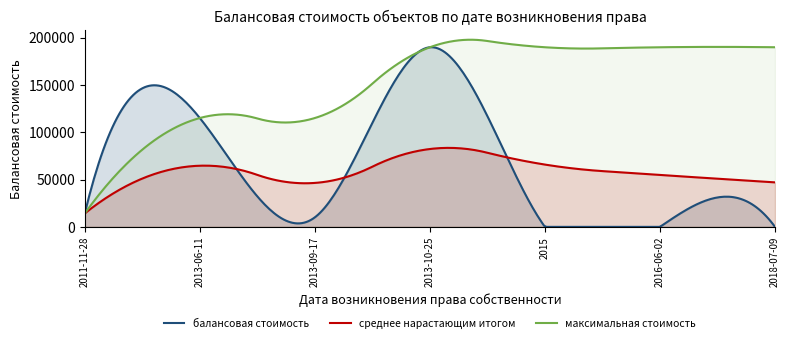

The value at 2016-06-02 is 108572.7. True or false?

False